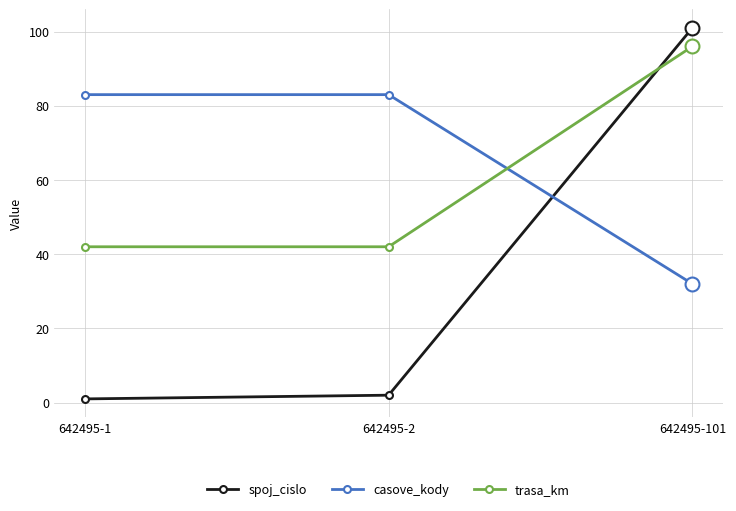

At which label is casove_kody closest to 57?

642495-101